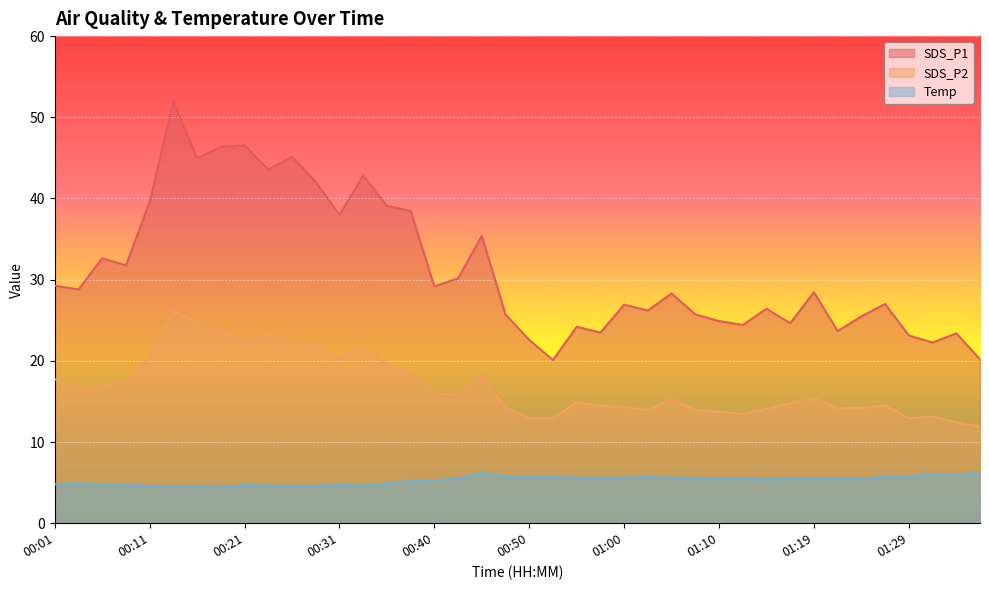

How many values in the Temp series are below 5?

15